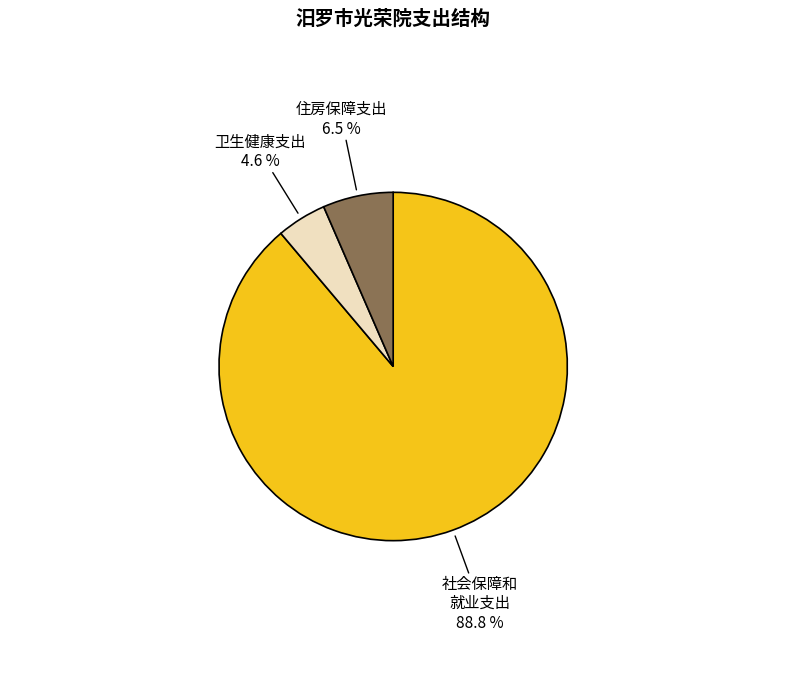

Is there a majority slice in this chart?

Yes